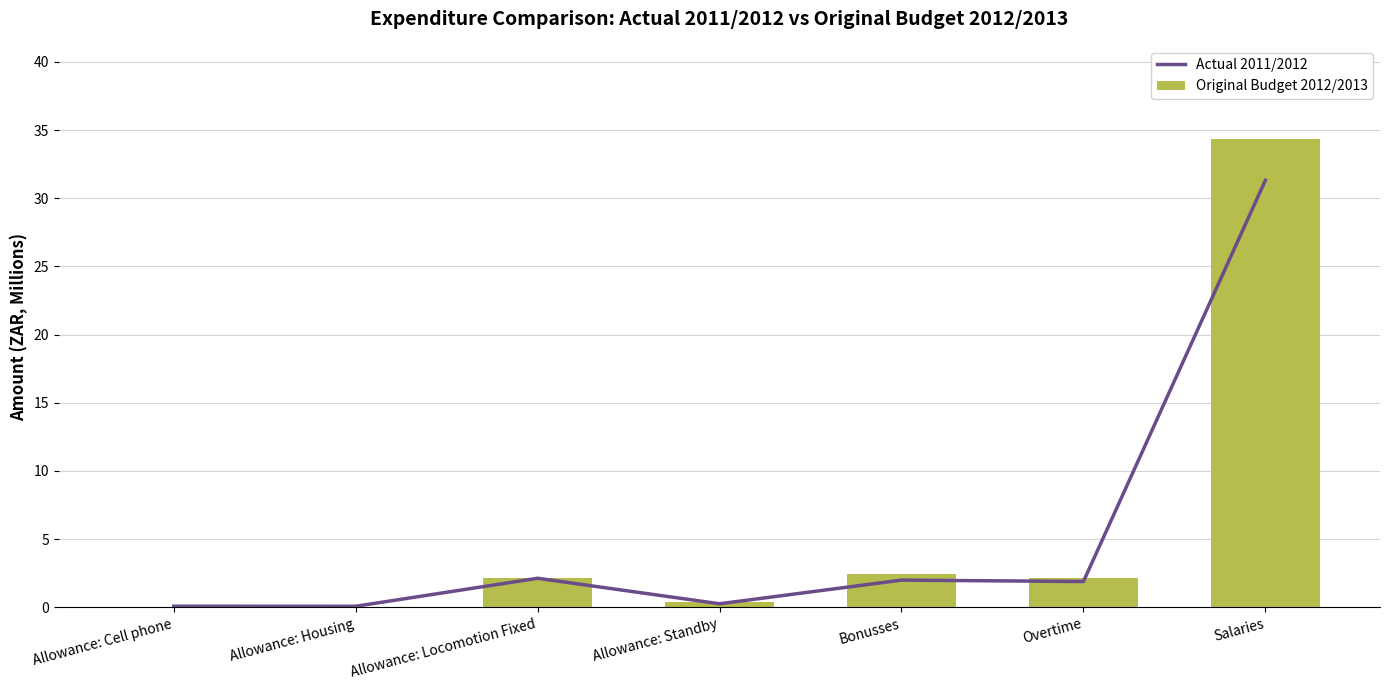

The value of Original Budget 2012/2013 at Allowance: Locomotion Fixed is 1.5. True or false?

False